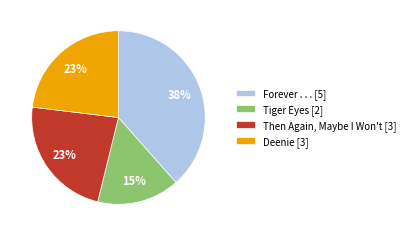

The Deenie slice represents 23% of the pie. True or false?

True